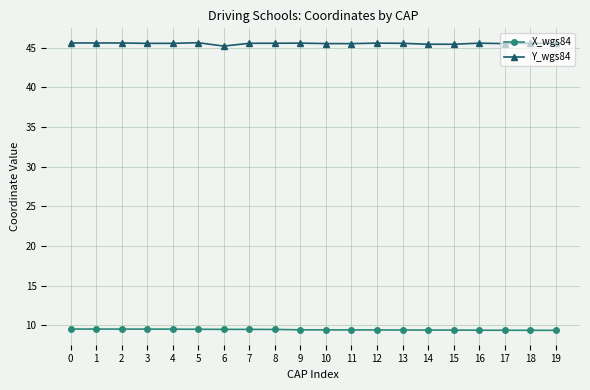

Is it true that Y_wgs84 equals 45.6 at 1?

True